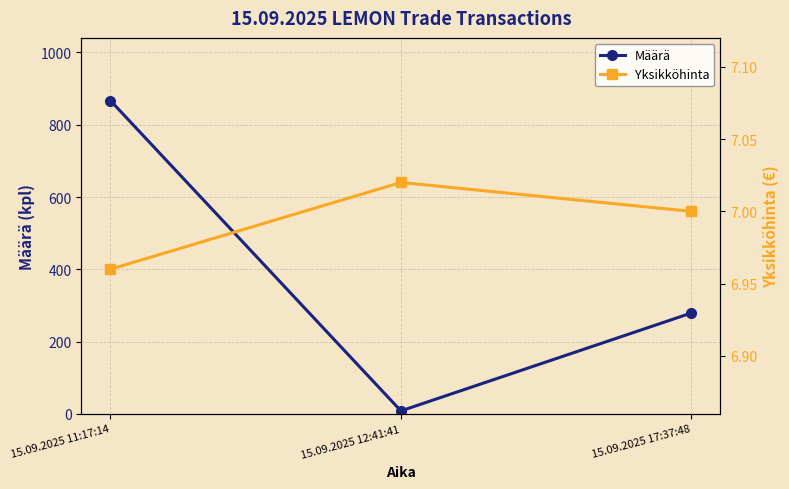

What position from the left is 15.09.2025 12:41:41?

2